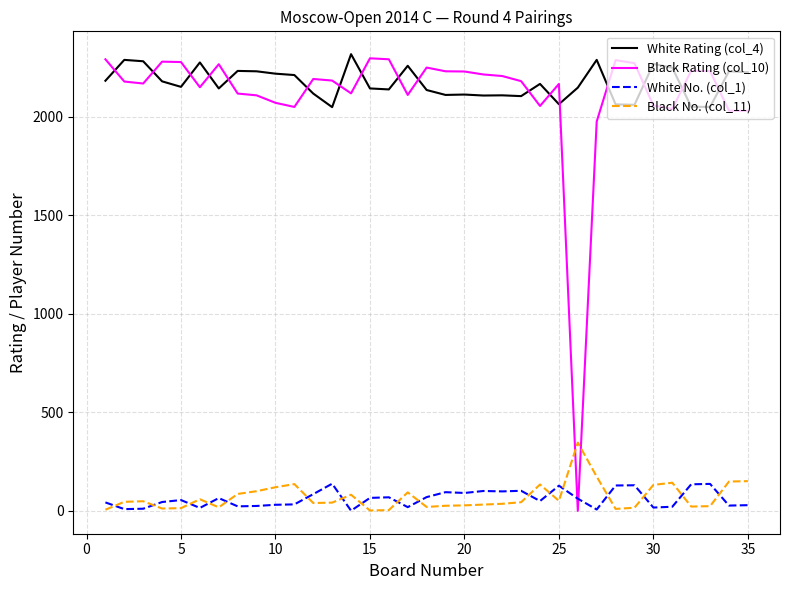

How many lines are shown in the chart?

4